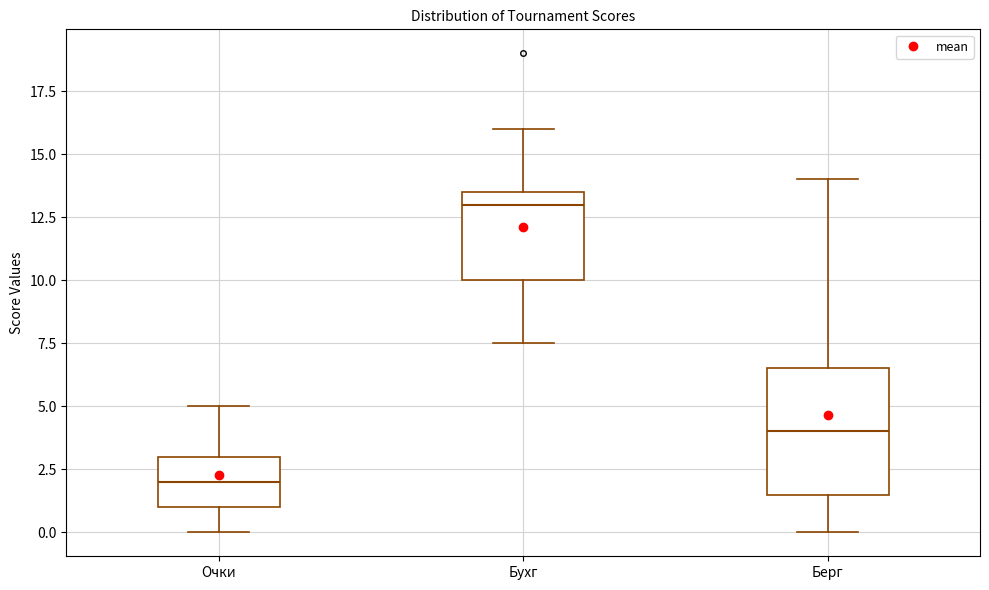

Reading left to right, read every box against the y-axis: the position of its median line, the range the box covers, and the ends of its whiskers. The values are not printed on the chart, so give them approximately, as read against the axis.

Очки: median 2.0, box 1.0 to 3.0, whiskers 0.0 to 5.0
Бухг: median 13.0, box 10.0 to 13.5, whiskers 7.5 to 16.0
Берг: median 4.0, box 1.5 to 6.5, whiskers 0.0 to 14.0